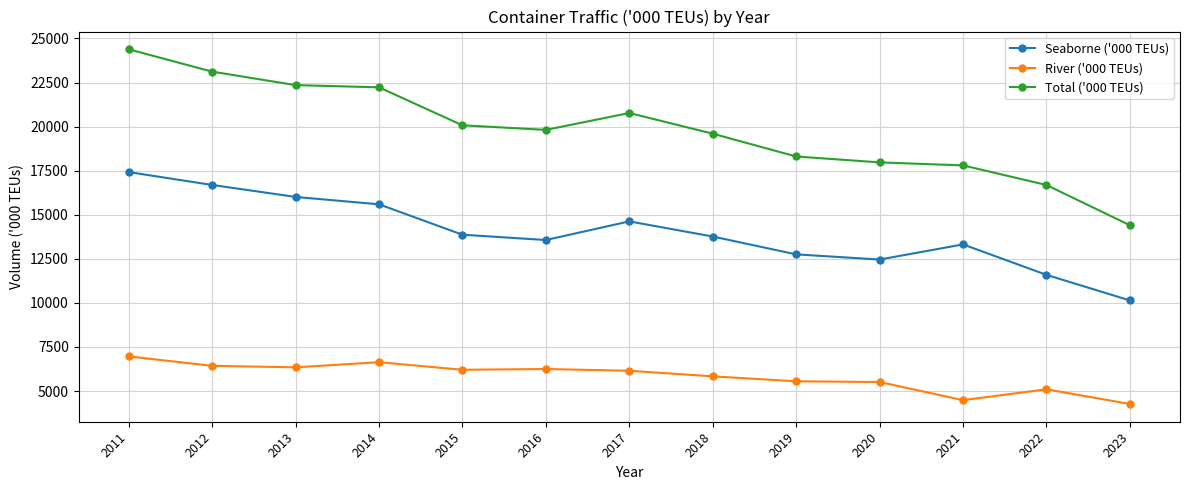

What is the spread (max minus min) of values at 2011?

17419